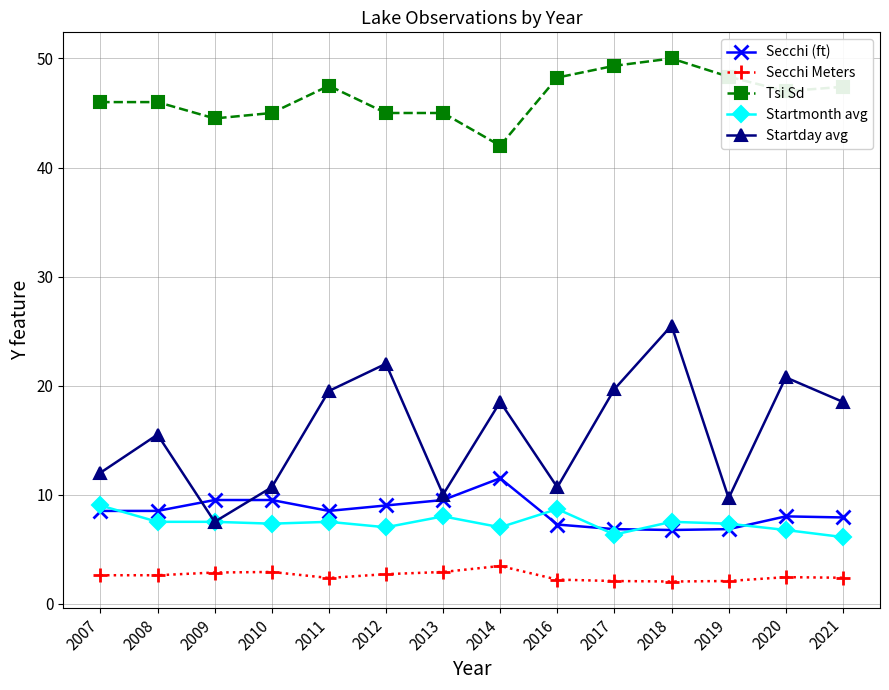

Read the Startmonth avg value at 2011.

7.5